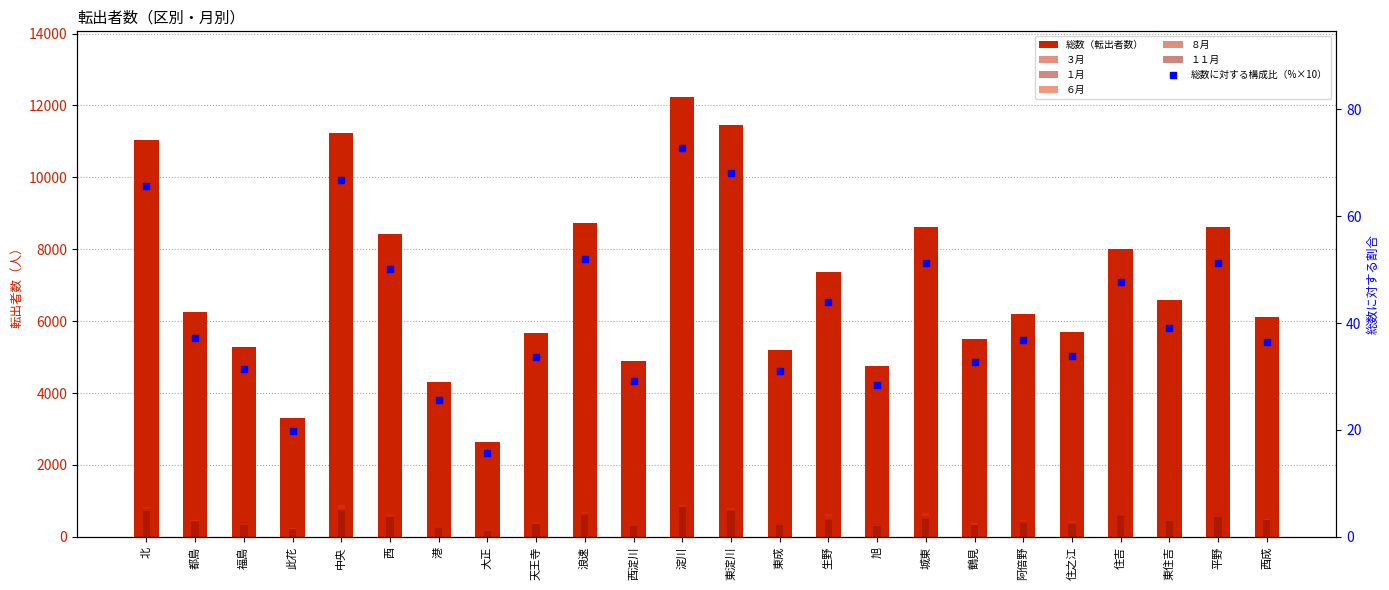

At which category is the sum across all series the highest?

淀川